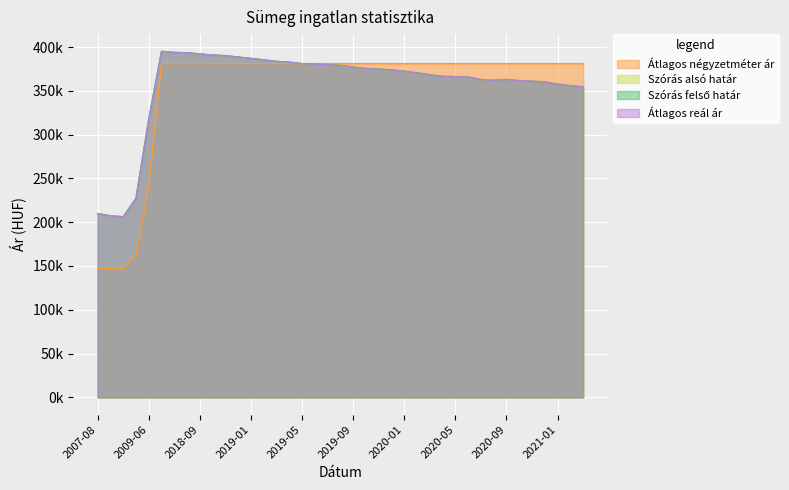

How many distinct data groups are displayed?

4